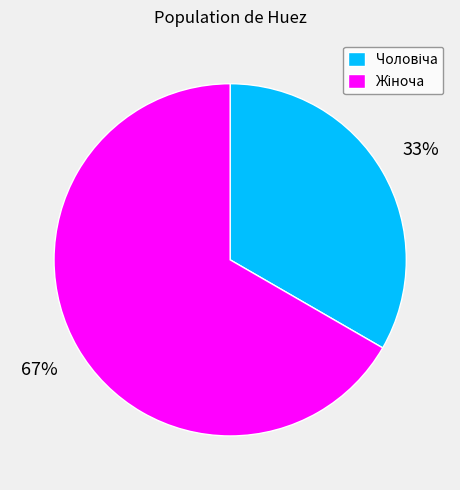

Is there any slice that represents more than half of the pie?

Yes